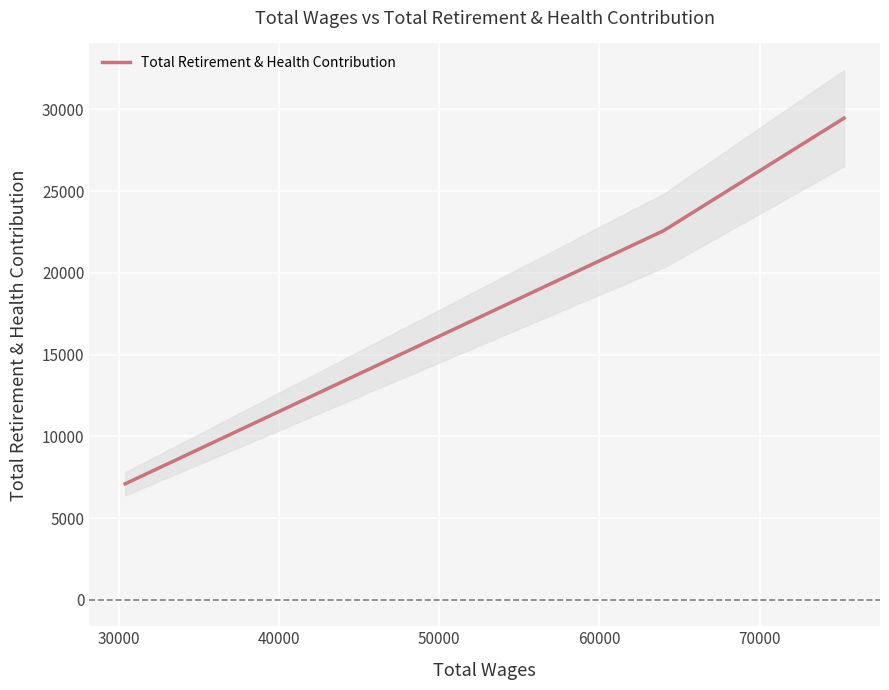

How many values are between 7091 and 29461?

3